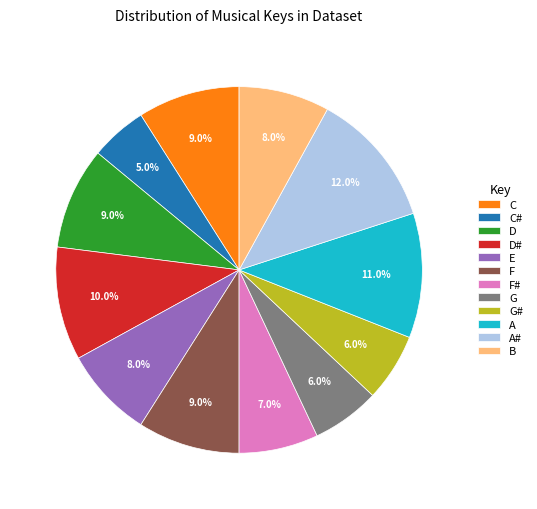

Approximately how many times larger is the value at B compared to D?

0.9